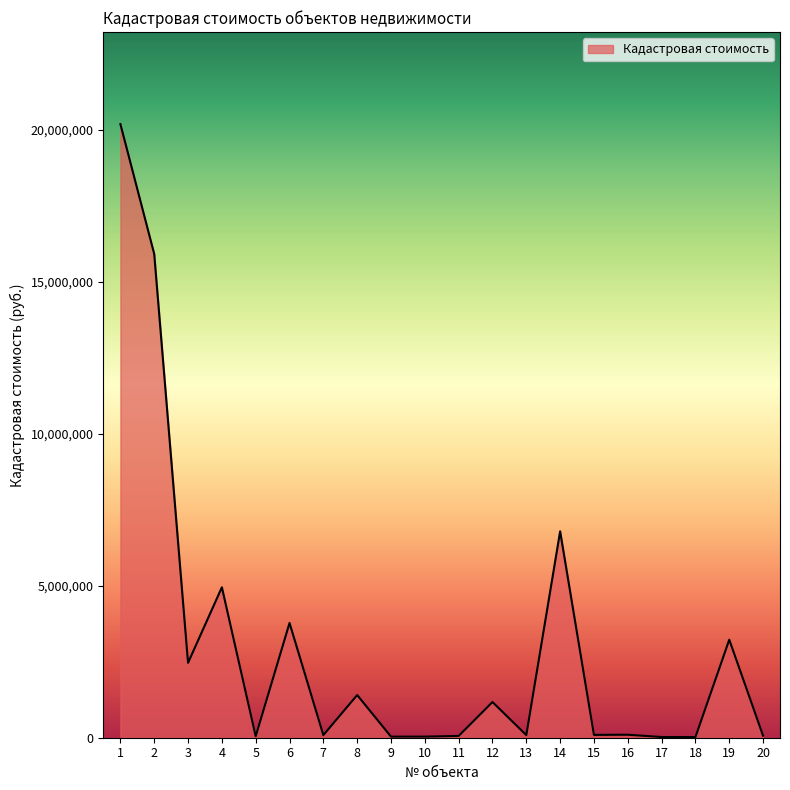

Where does the data first go above 98159?

1